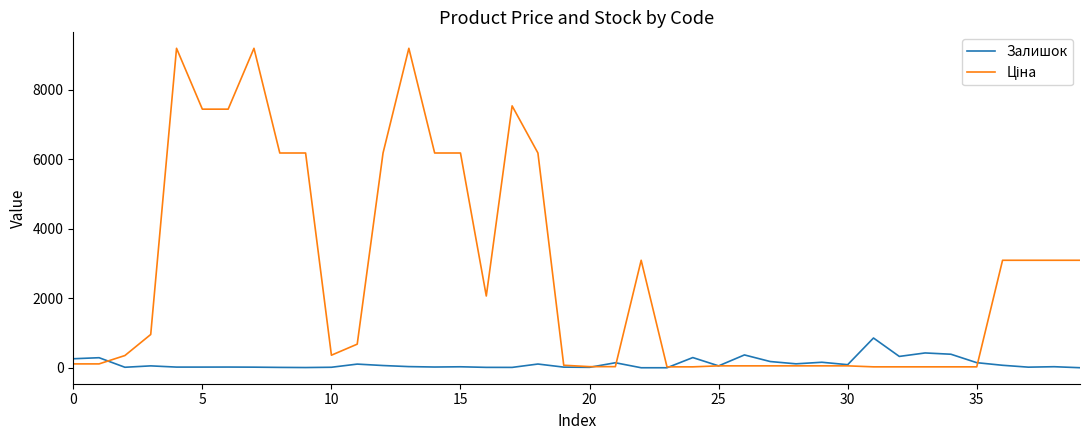

What is the maximum value for Залишок?

857.0